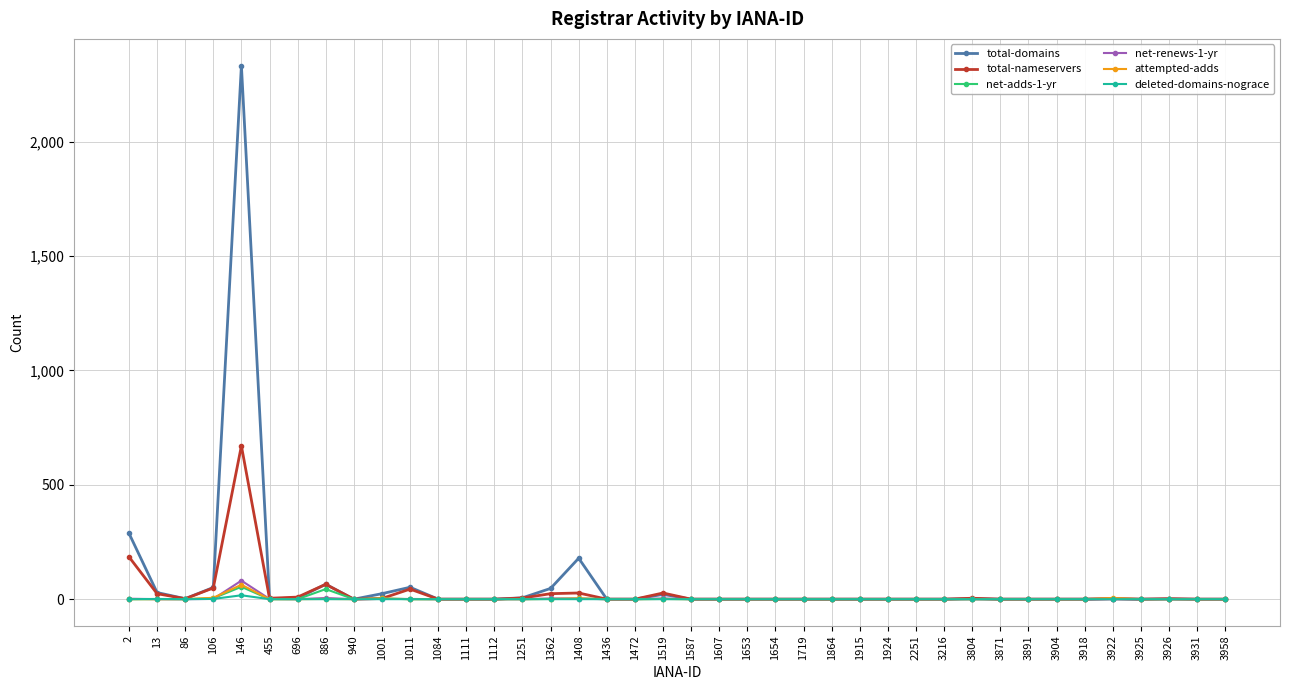

What is the difference between the second highest and minimum values in the net-adds-1-yr series?

44